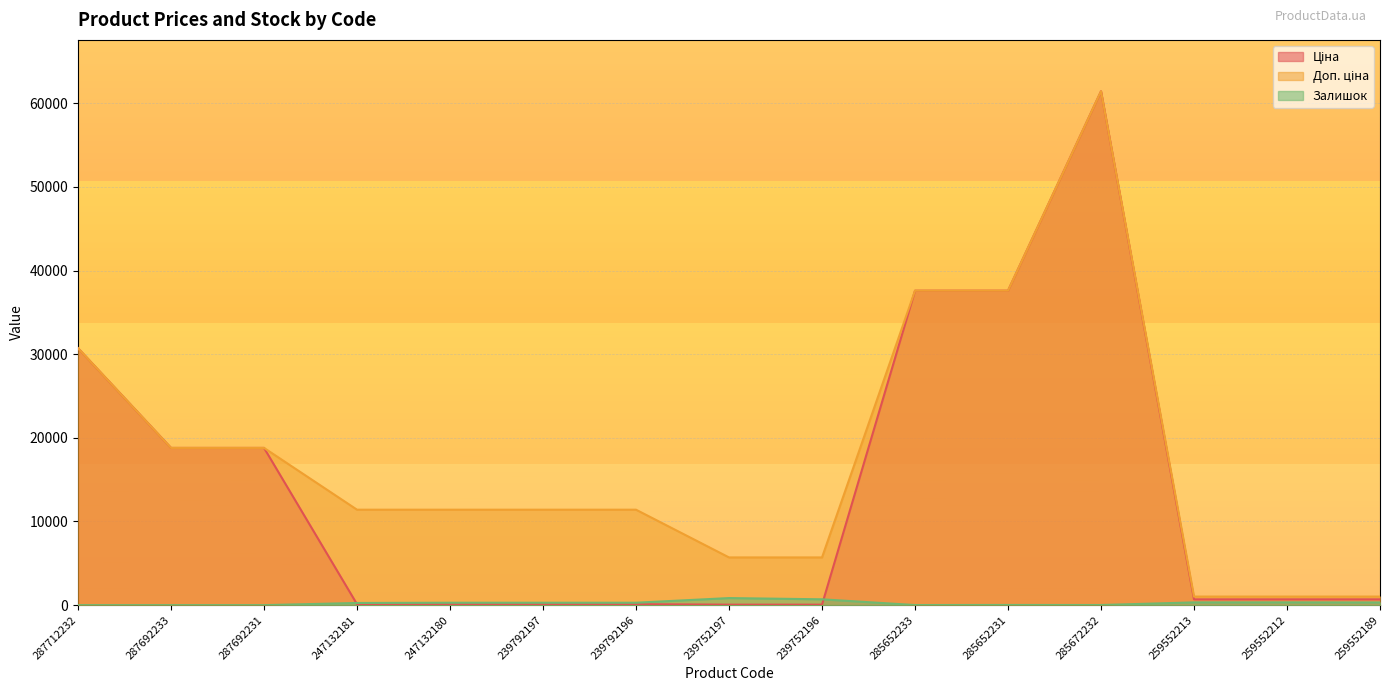

List the series in order of their overall mean, lowest first.

Залишок, Ціна, Доп. ціна